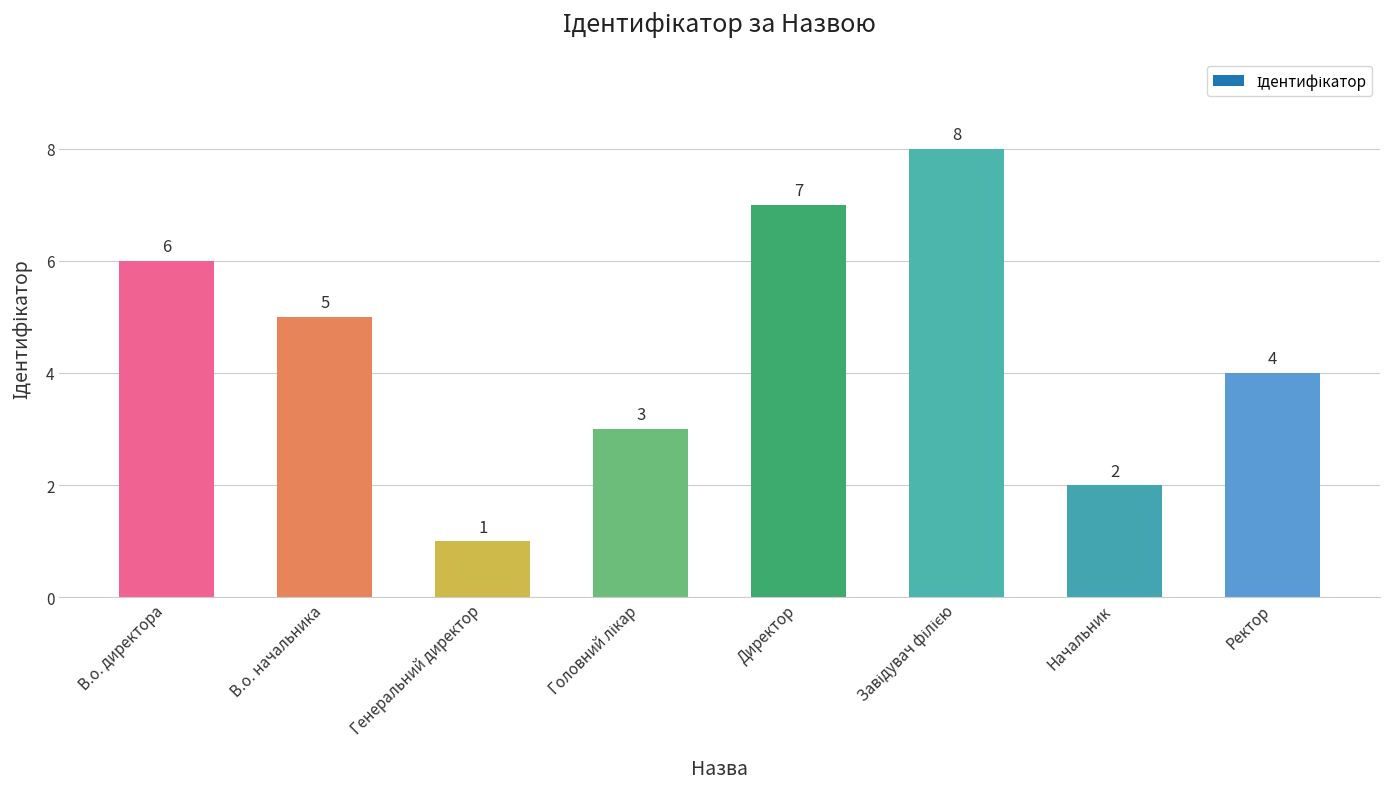

Count the values in the range 3 to 7.

5